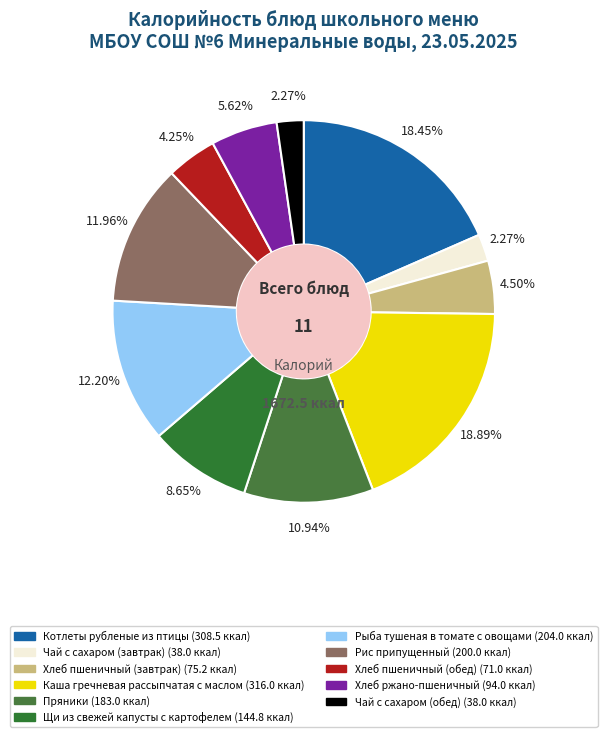

Does any single category account for the majority?

No